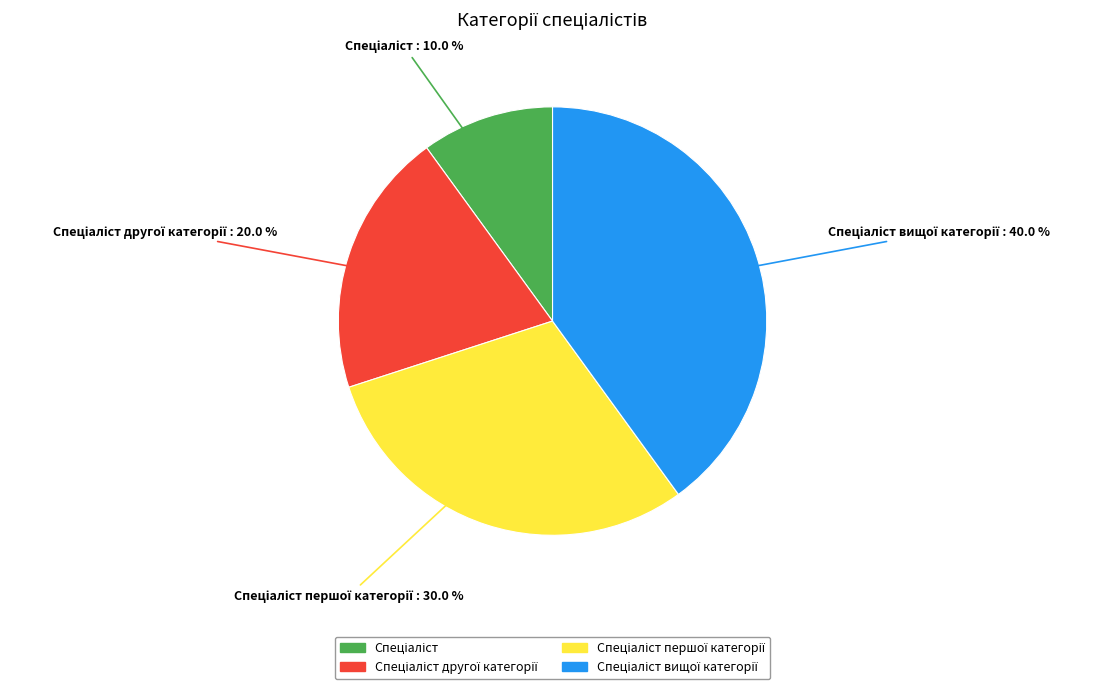

Is there a majority slice in this chart?

No